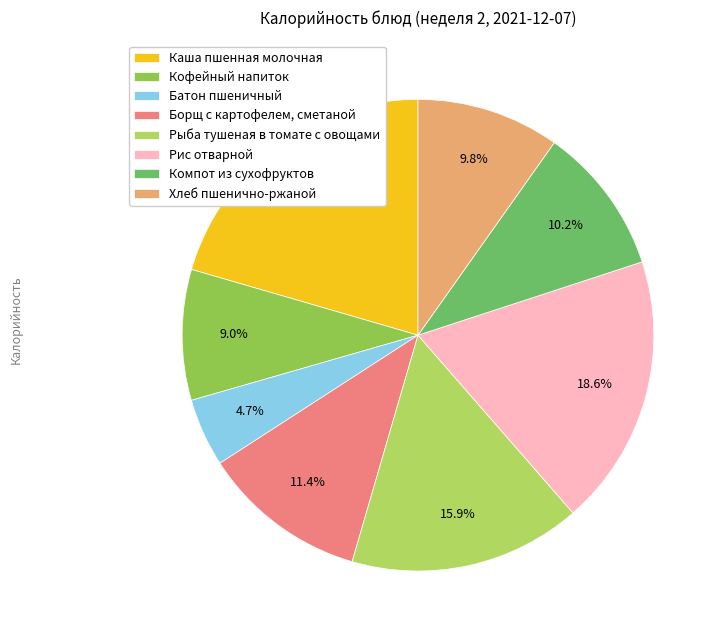

Is the sum of Борщ с картофелем, сметаной and Батон пшеничный greater than half?

No